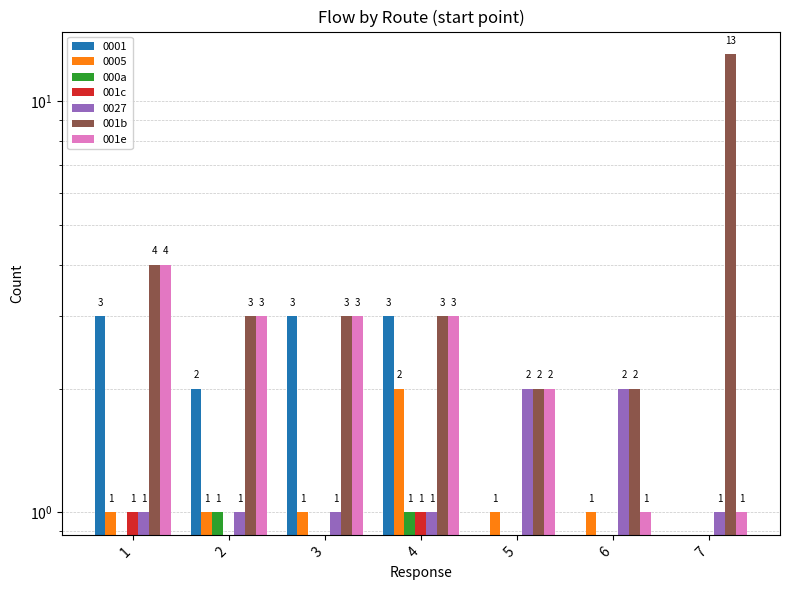

What is the value of the 001b bar at the 3rd from the left?

3